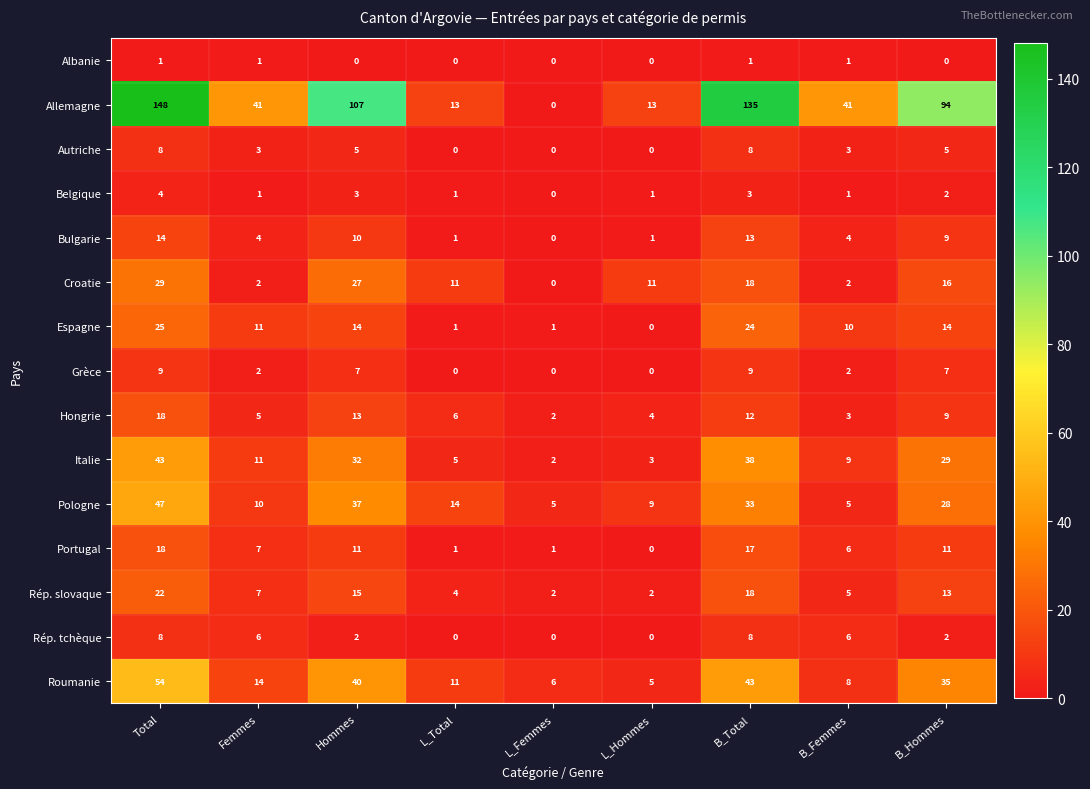

What is the sum of the Hongrie values at B_Femmes and Hommes?

16